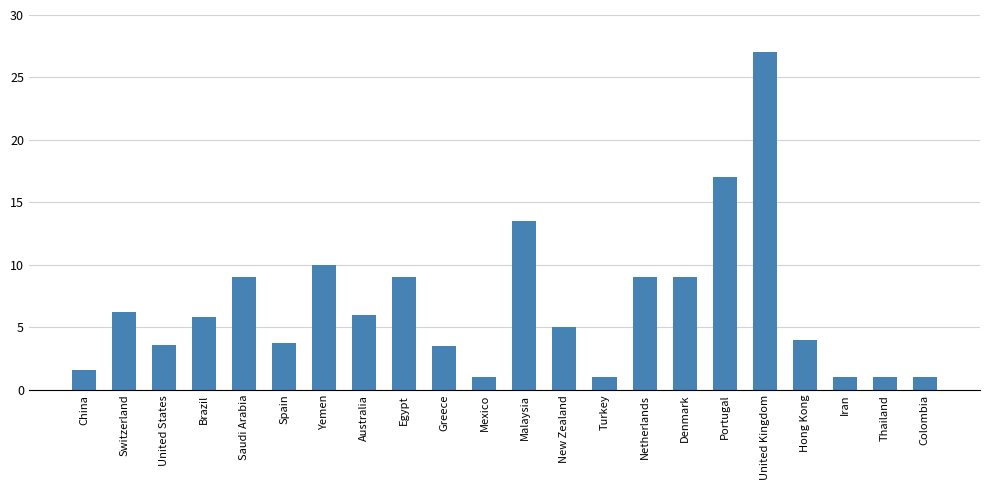

What is the difference between the maximum and minimum values?

26.0